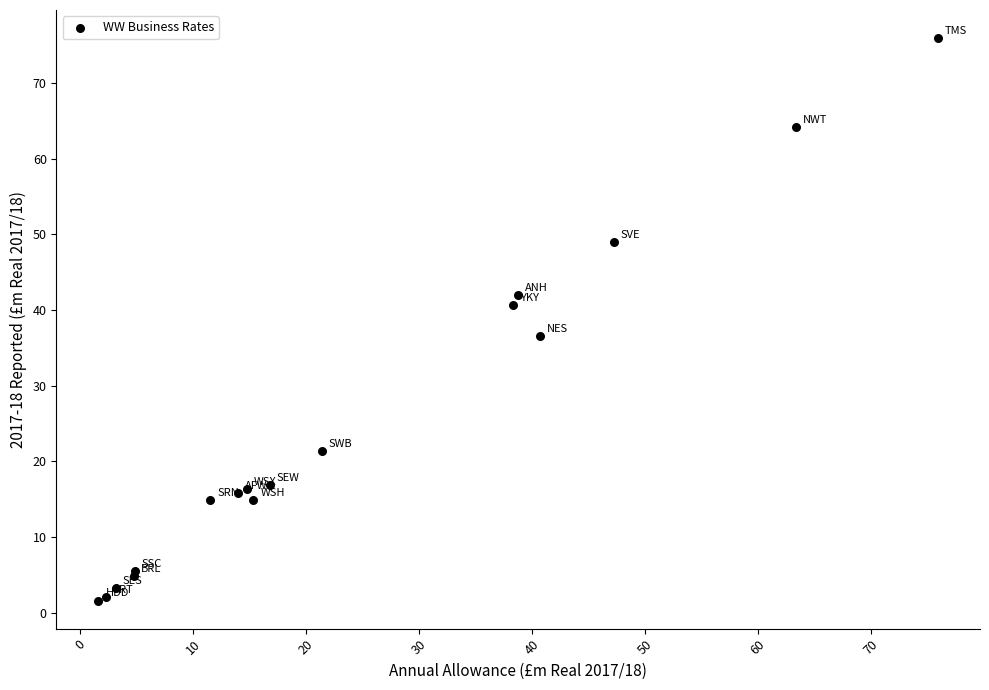

What Y value in the scatter plot is closest to 38?

36.5